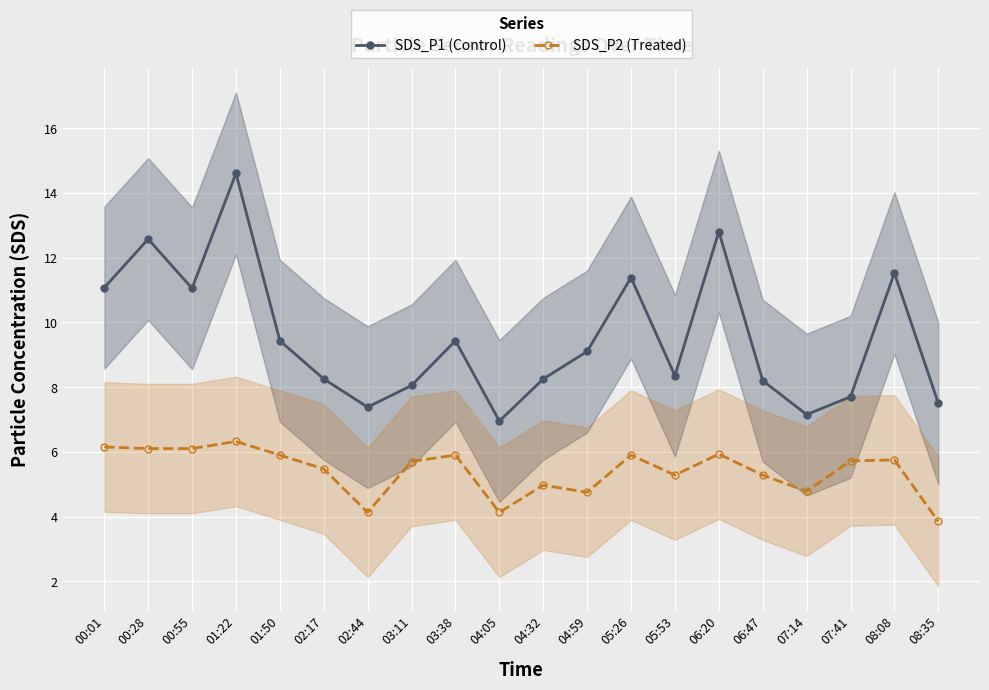

Is the value of SDS_P1 (Control) at 00:55 greater than the value of SDS_P2 (Treated) at 07:41?

Yes